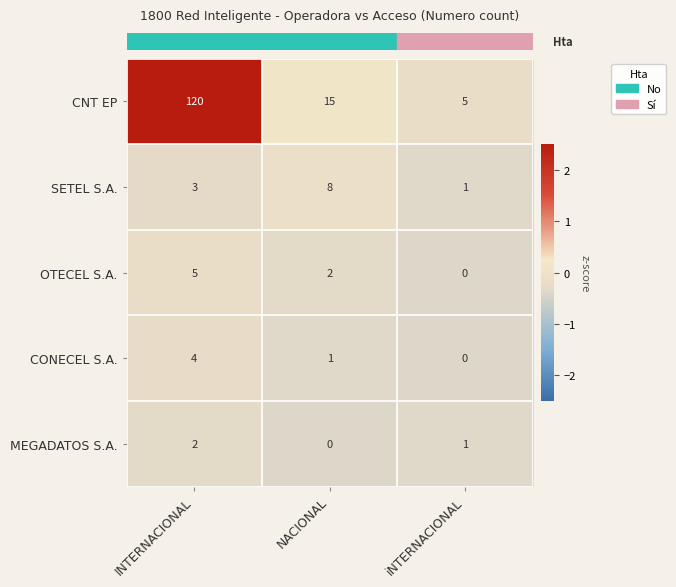

The value of SETEL S.A. at NACIONAL is 8. True or false?

True